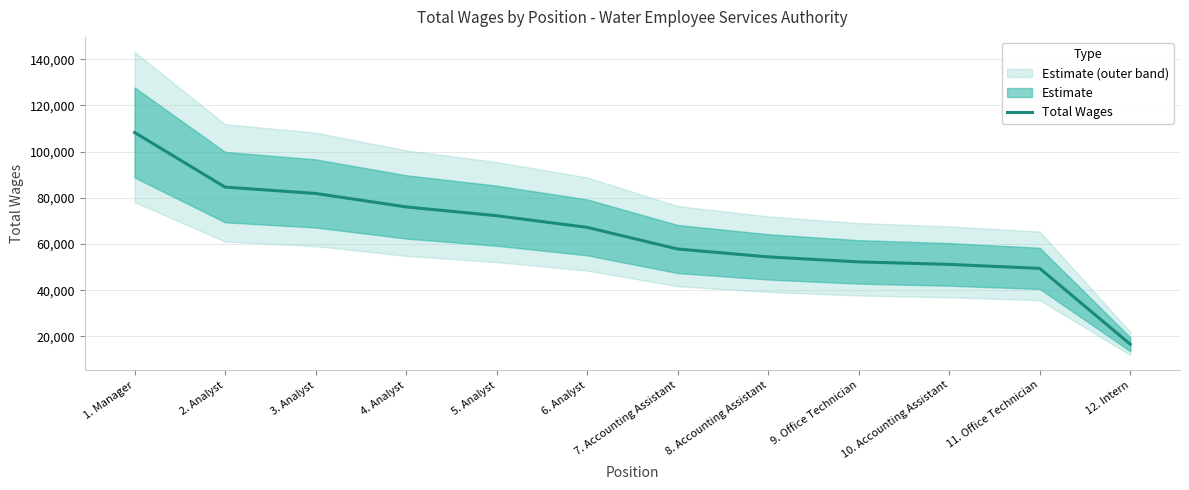

Reading right to left, extract all data points from this chart.

16628	49453	51184	52264	54436	57835	67208	72255	76069	81892	84640	108285